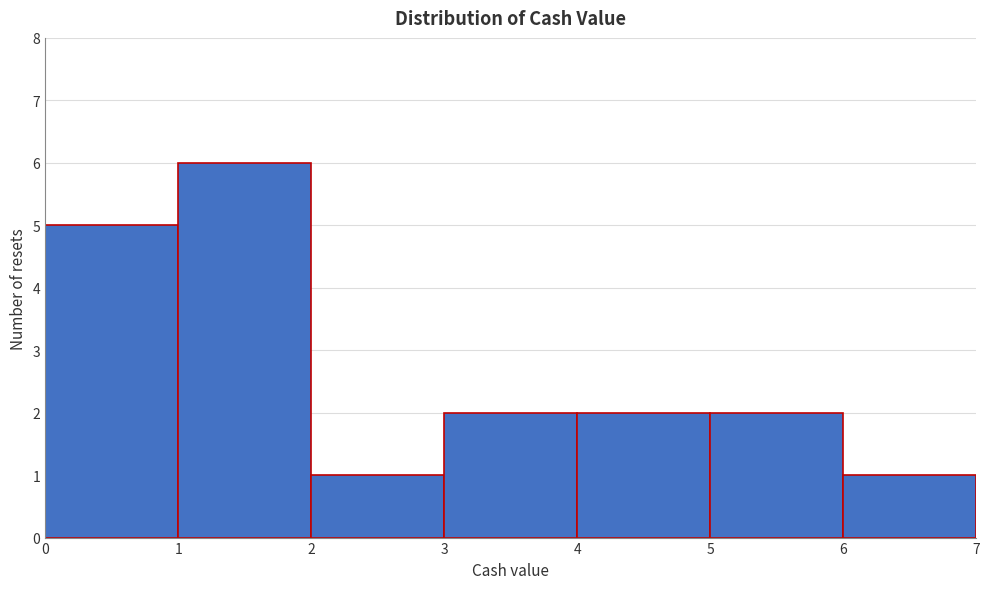

Which range on the x-axis has the tallest bar?

1 to 2